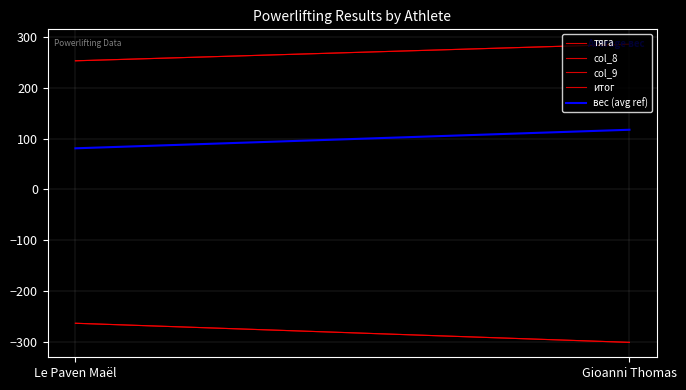

What is the approximate value of итог at Le Paven Maël?

252.5